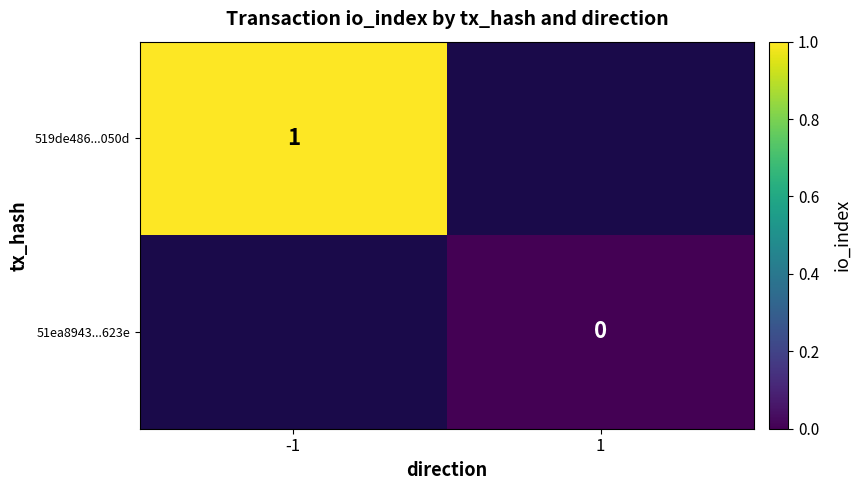

Is it true that 519de486...050d equals 1 at -1?

True